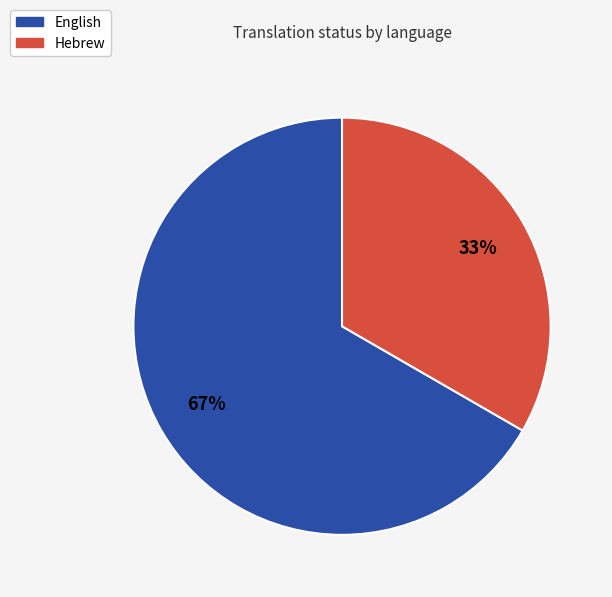

How many slices are in this pie chart?

2